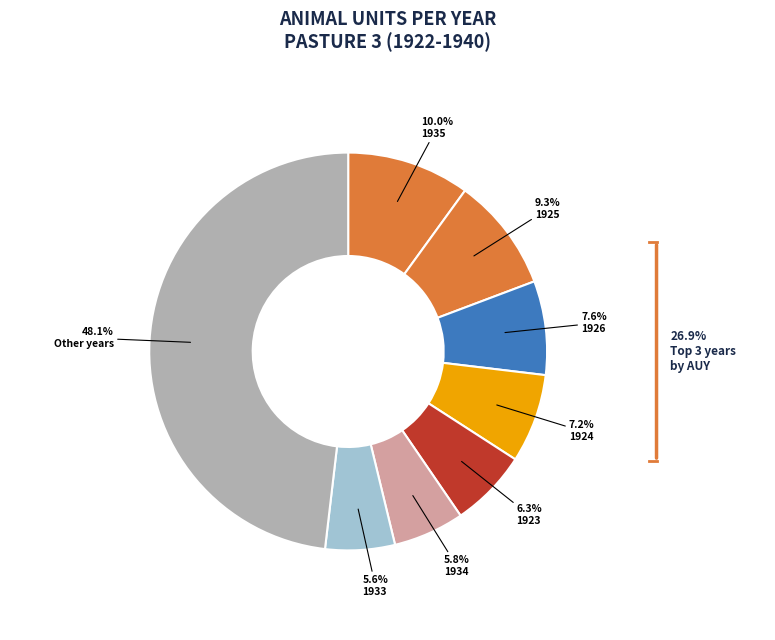

How many segments does this pie chart have?

8